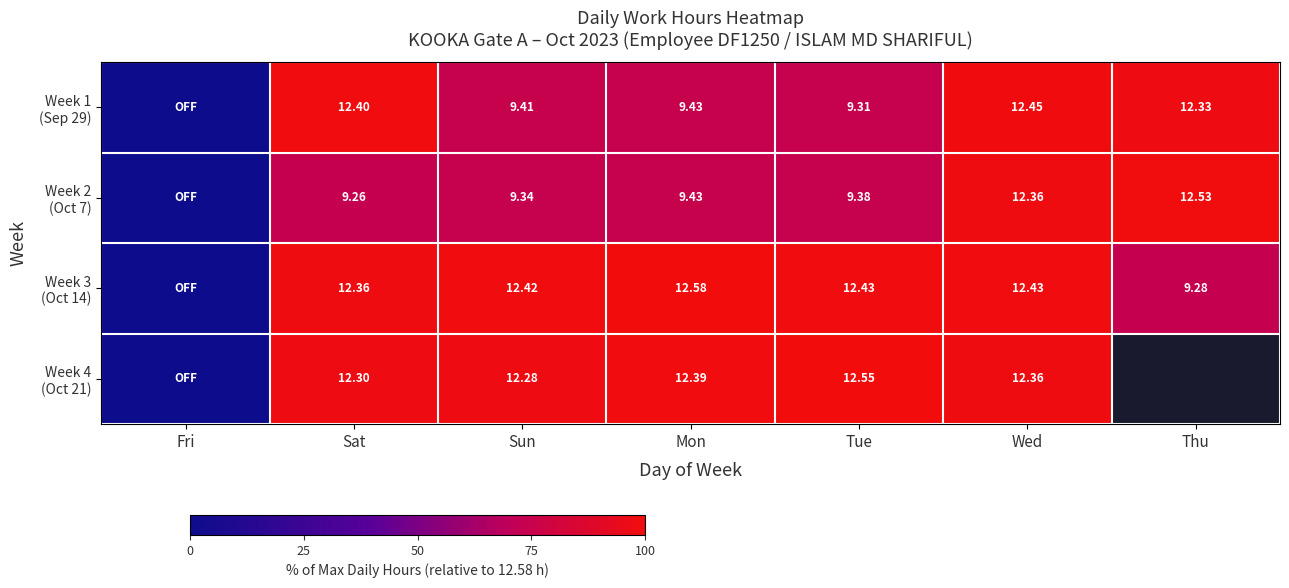

Which category has the highest value in the Week 2 (Oct 7) series?

Thu